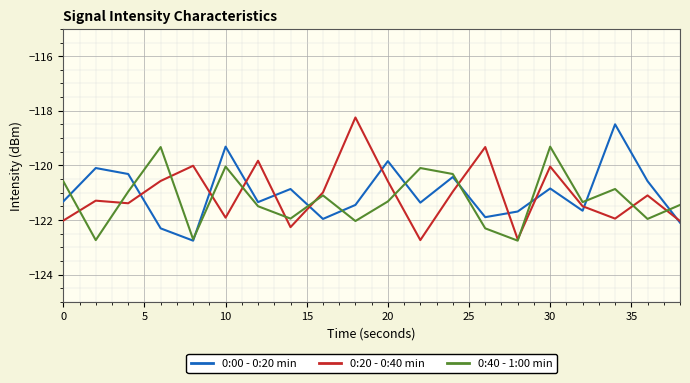

How many categories are shown in the chart?

20